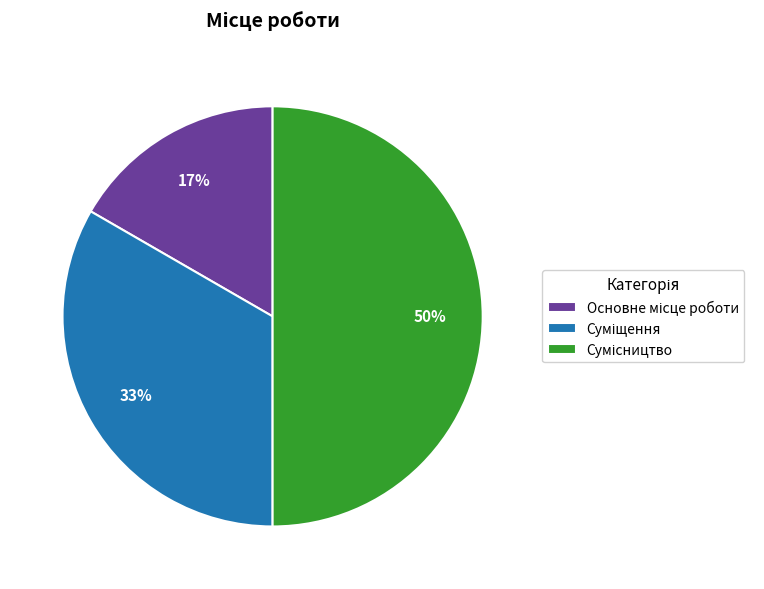

To the nearest percent, what is the difference between the largest and smallest slice percentages?

33%